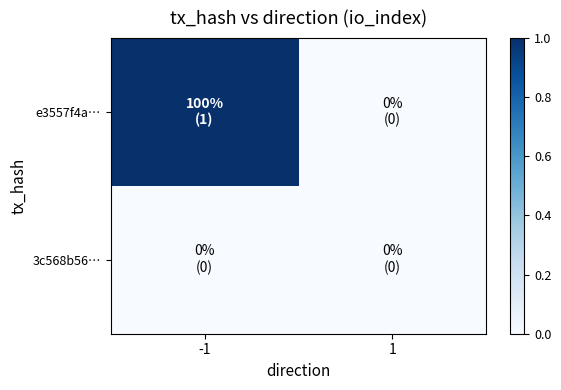

Between 1 and -1, which is larger?

-1